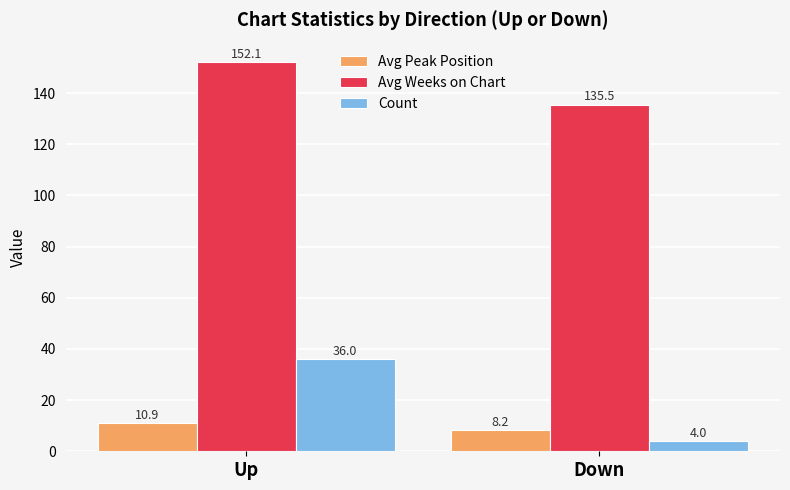

How many data points does each series have?

2